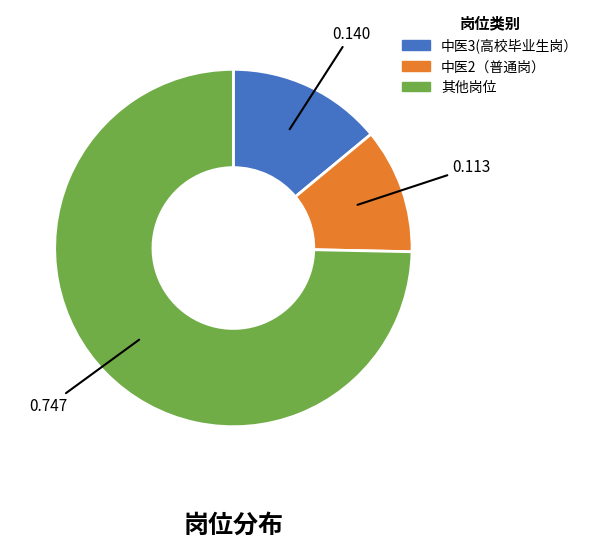

Does any single category account for the majority?

Yes